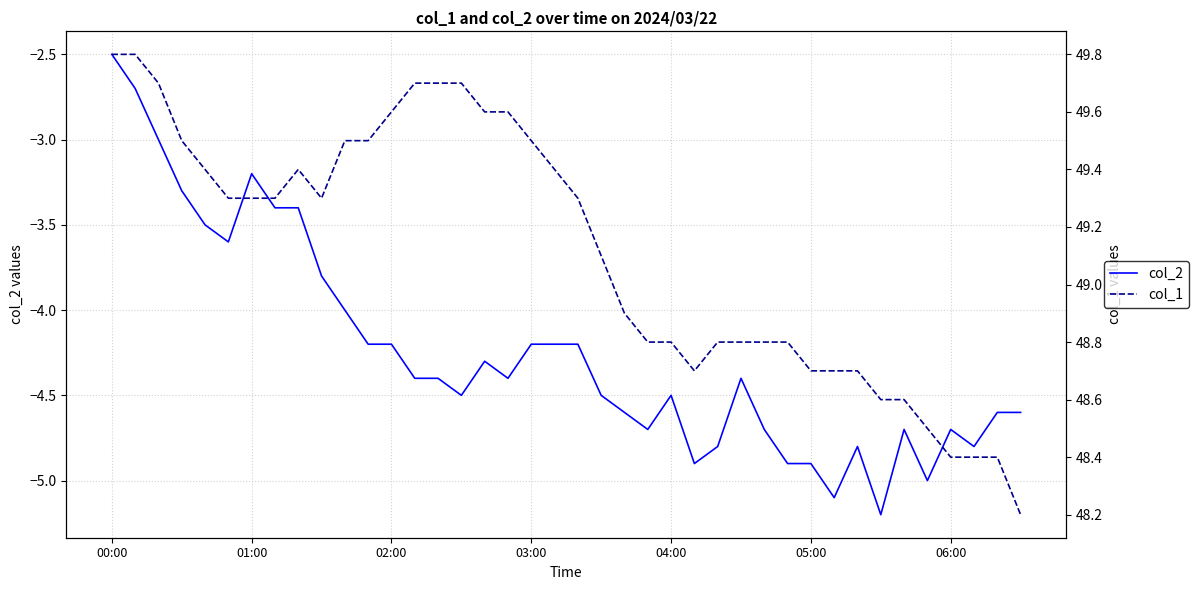

What is the highest value of the col_1 series?

49.8